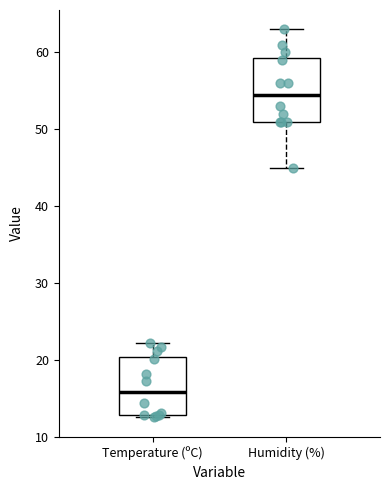

Reading left to right, read every box against the y-axis: the position of its median line, the range the box covers, and the ends of its whiskers. The values are not printed on the chart, so give them approximately, as read against the axis.

Temperature (ºC): median 16, box 13 to 20, whiskers 13 (just below the box's lower edge) to 22
Humidity (%): median 55, box 51 to 59, whiskers 45 to 63